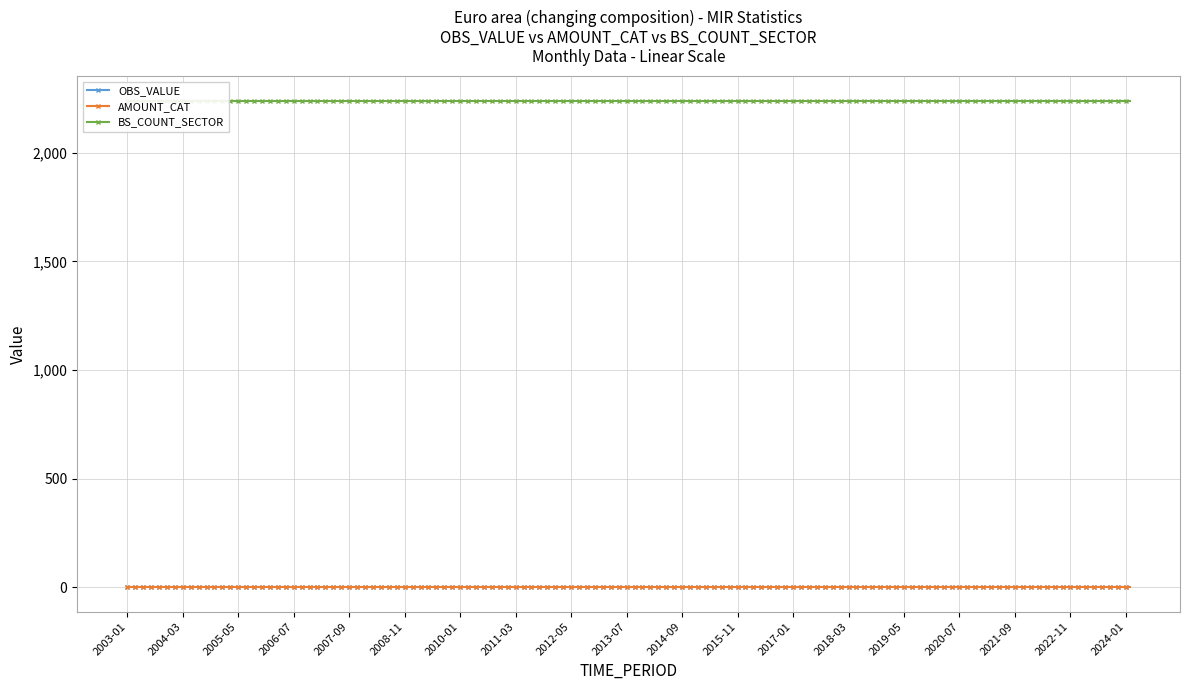

At which category is the sum across all series the highest?

2003-01